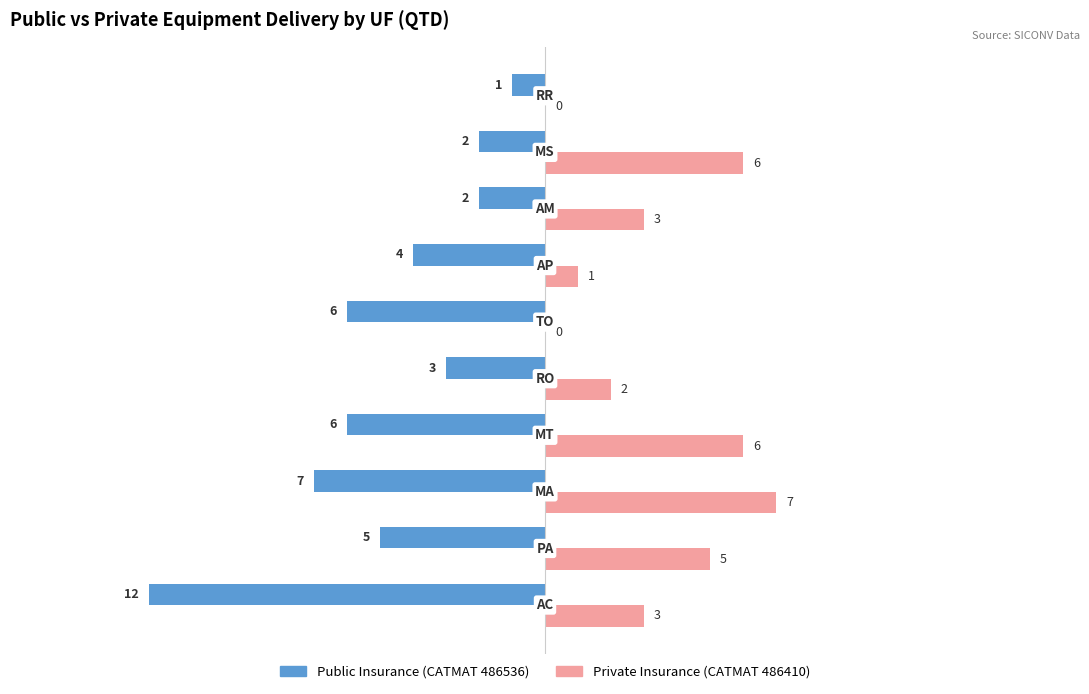

What is the greatest value displayed?

7